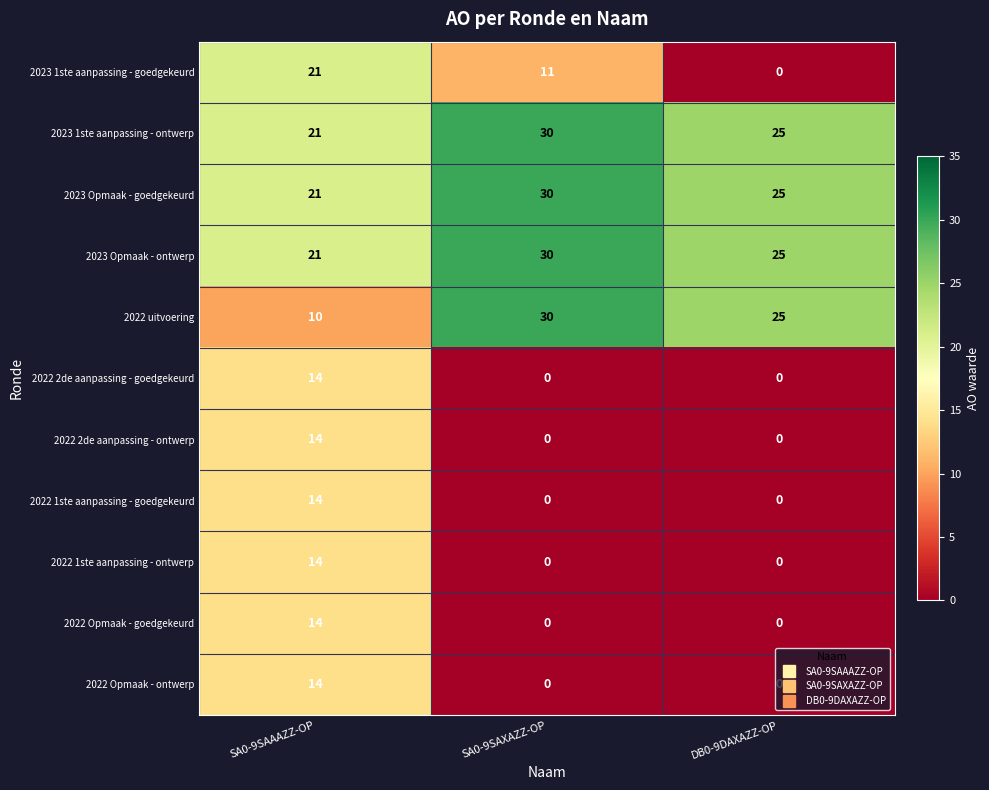

What is the average value of the 2022 2de aanpassing - ontwerp series?

5